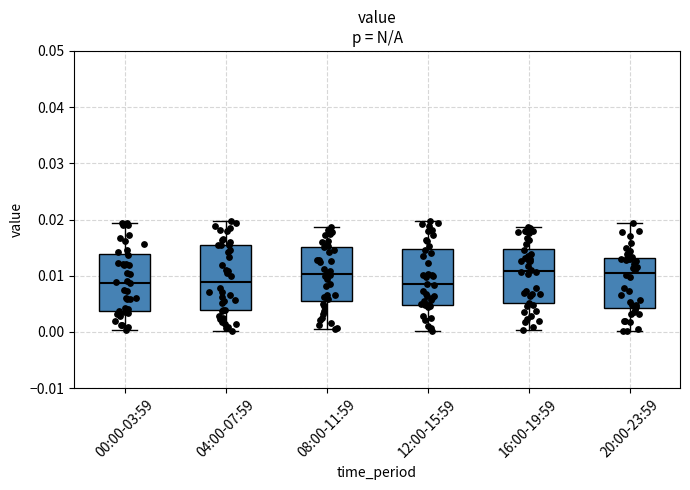

Comparing the boxes themselves (not the whiskers), which one is the tallest?

04:00-07:59